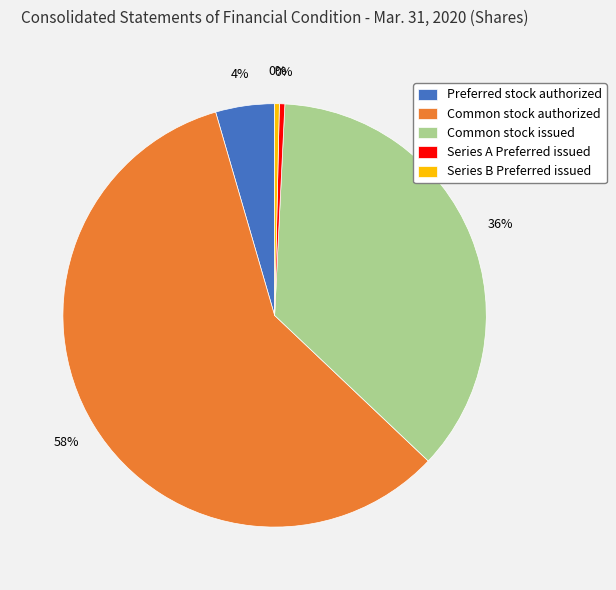

What percentage is the Preferred stock authorized slice, to the nearest percent?

4%